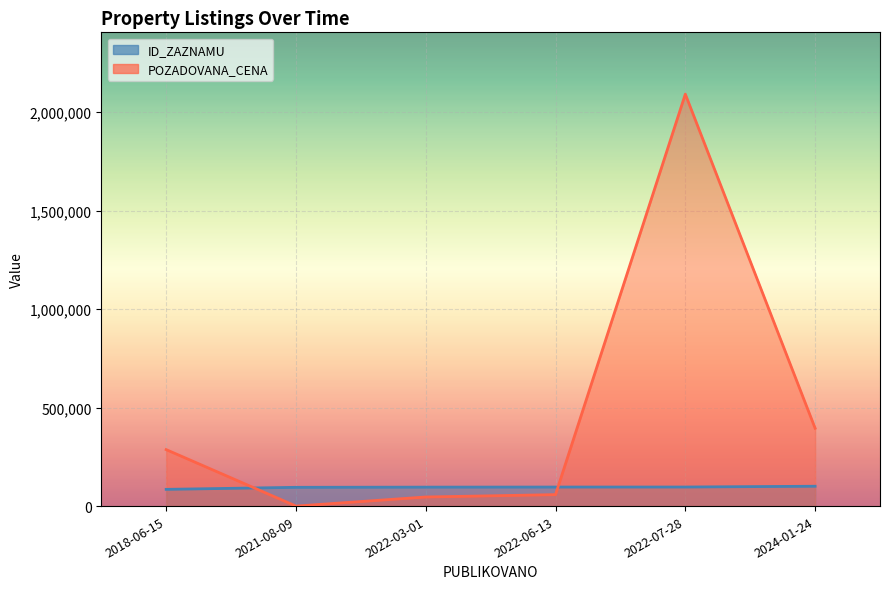

What is the difference between the POZADOVANA_CENA values at 2022-06-13 and 2018-06-15?

228400